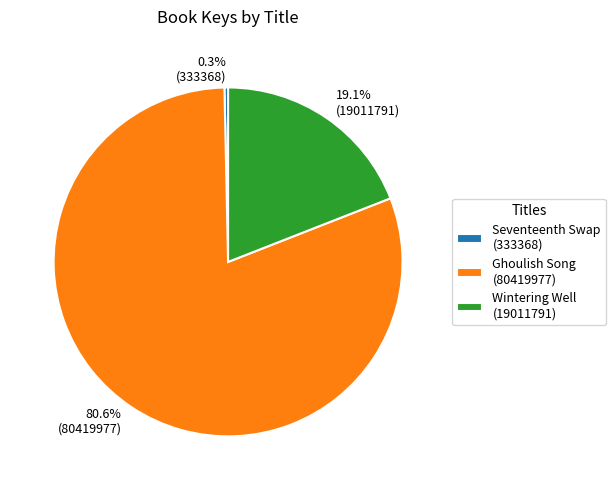

Which has a higher value, Wintering Well (19011791) or Ghoulish Song (80419977)?

Ghoulish Song (80419977)